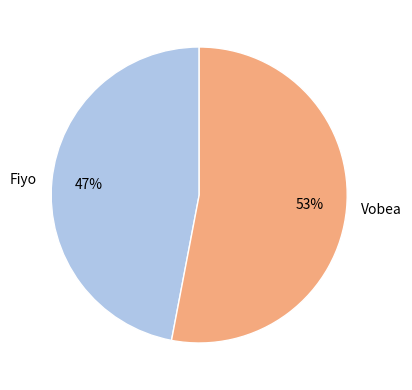

Is it true that Fiyo is 34% of the pie?

False